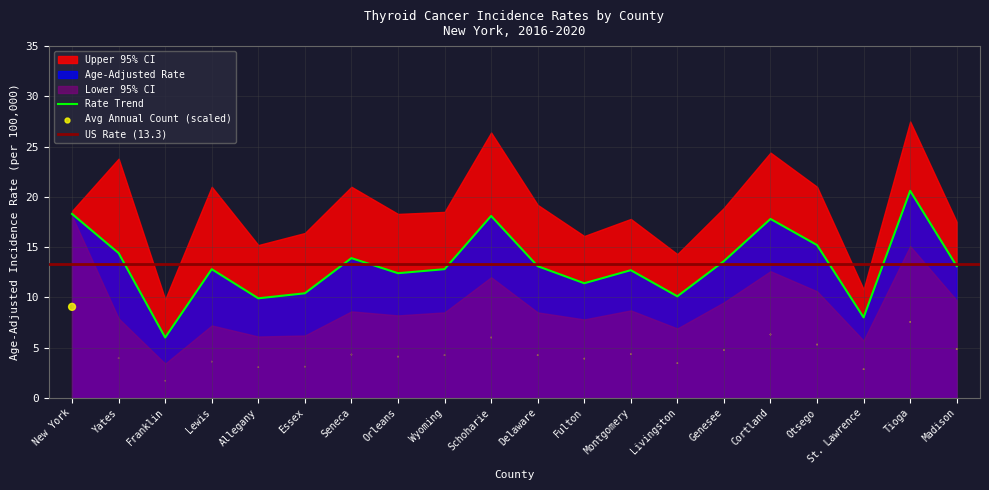

The value of Rate Trend at Tioga is 20.6. True or false?

True